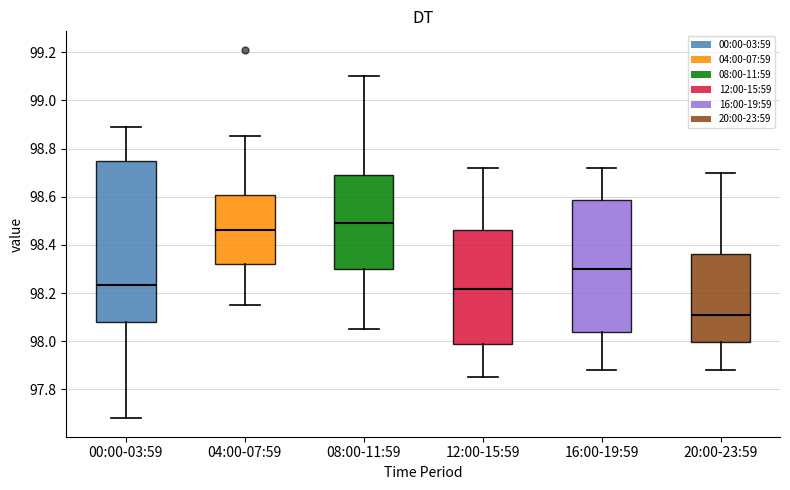

Which box's median line is the highest?

08:00-11:59